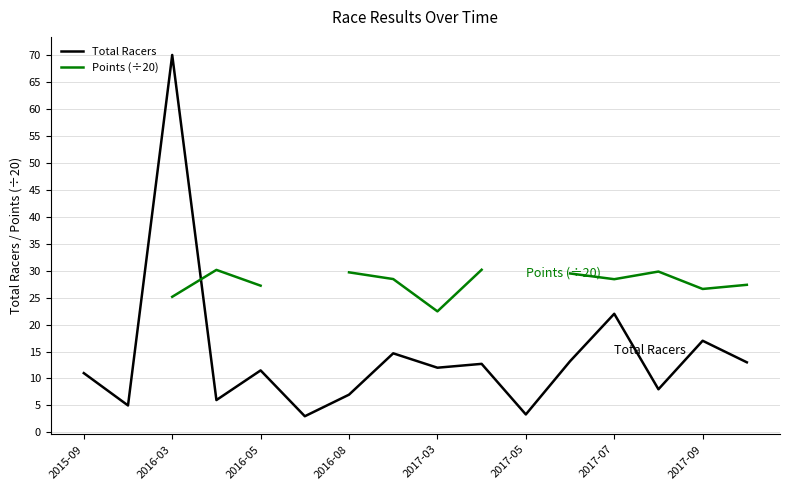

The Total Racers series shows 17.1 at 2017-03. True or false?

False